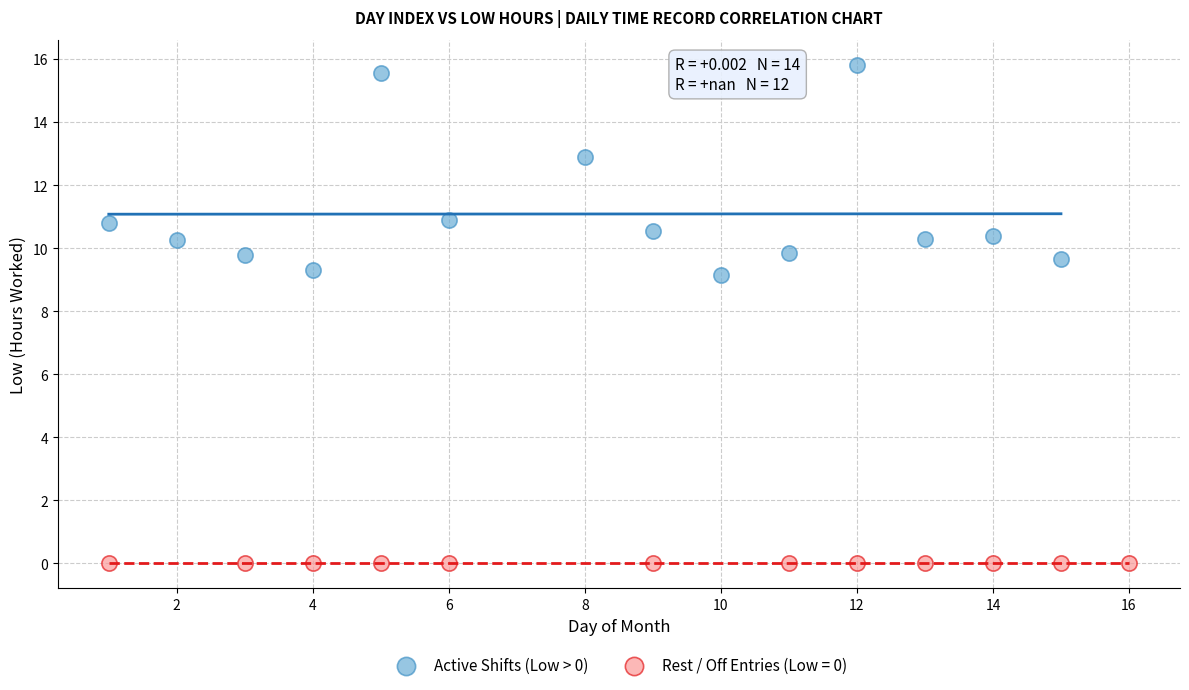

Which series contains the highest Y value?

Active Shifts (Low > 0)